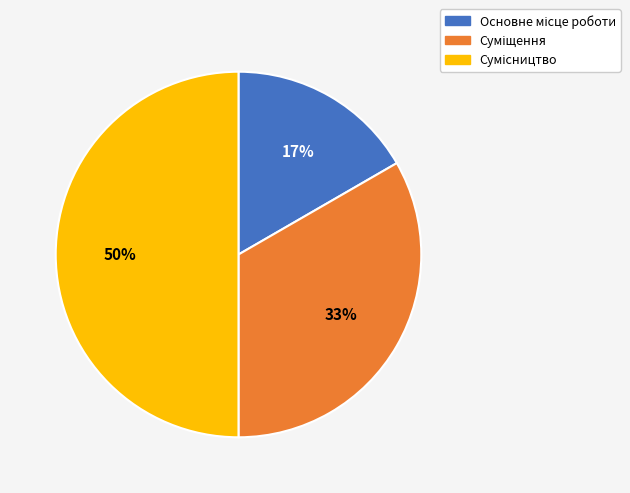

To the nearest percent, what is the difference between the largest and smallest slice percentages?

33%